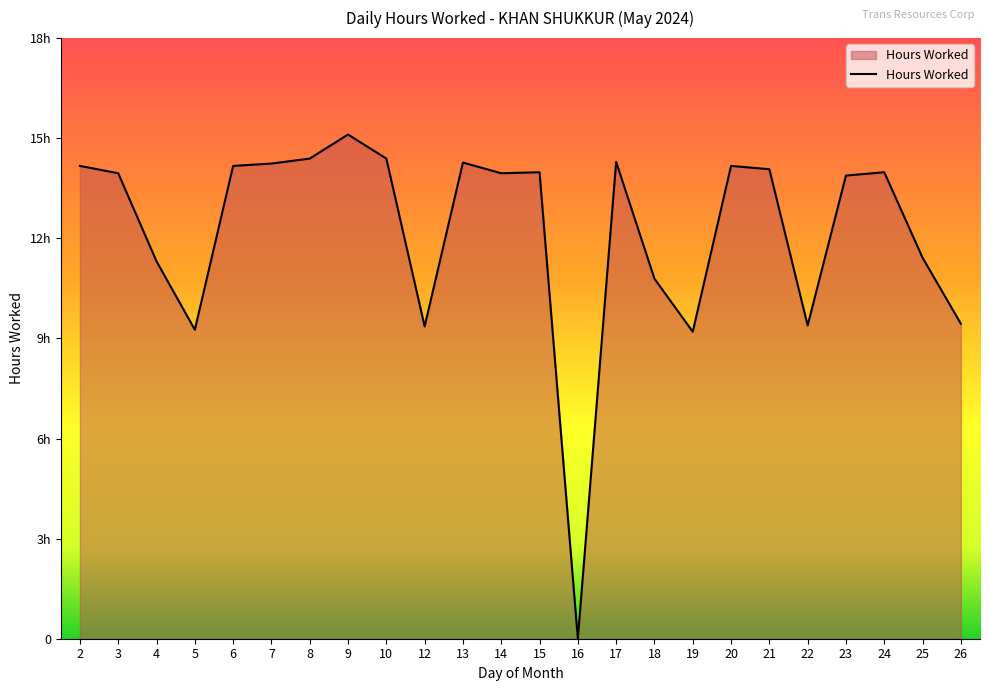

Is this an area chart (filled region under the line)?

Yes